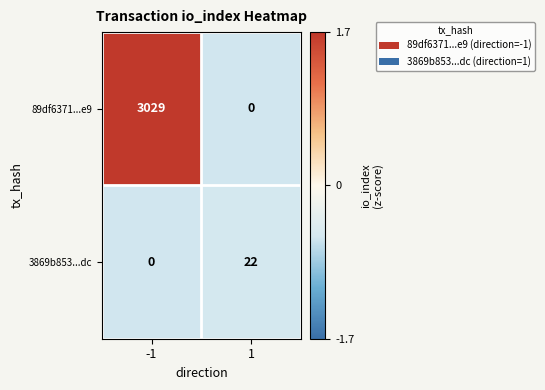

List the series in order of their peak value, lowest first.

3869b853...dc, 89df6371...e9